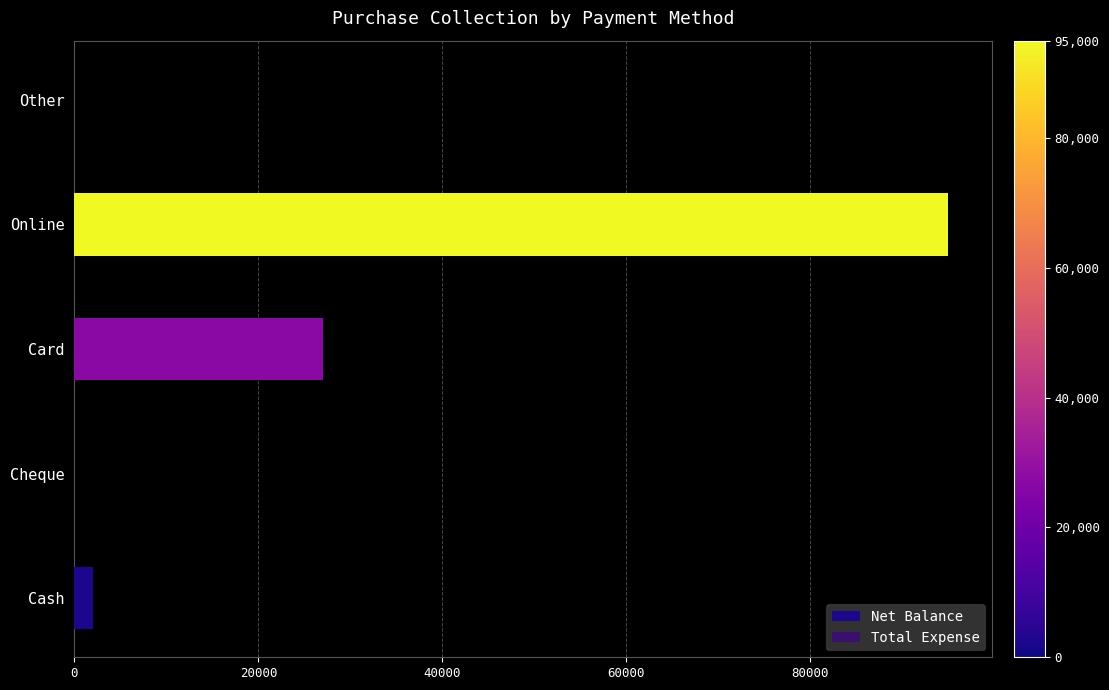

True or false: the data shows 95000 at Online.

True